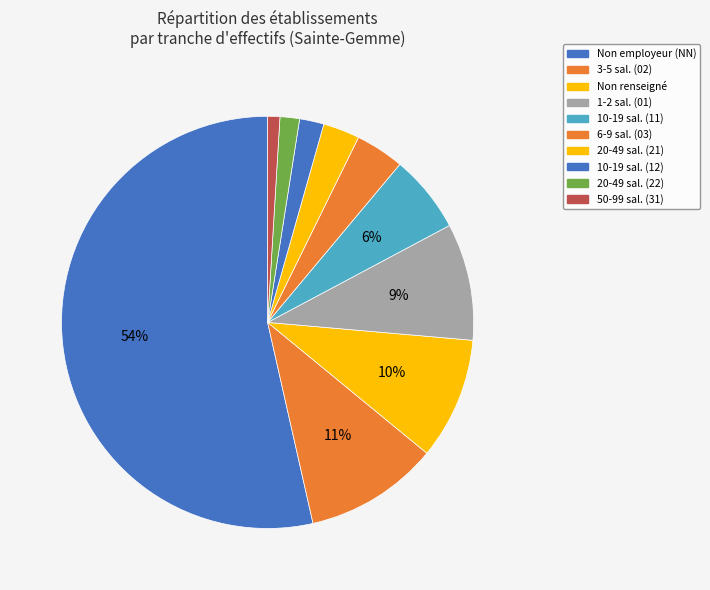

Count the number of slices in the pie.

10